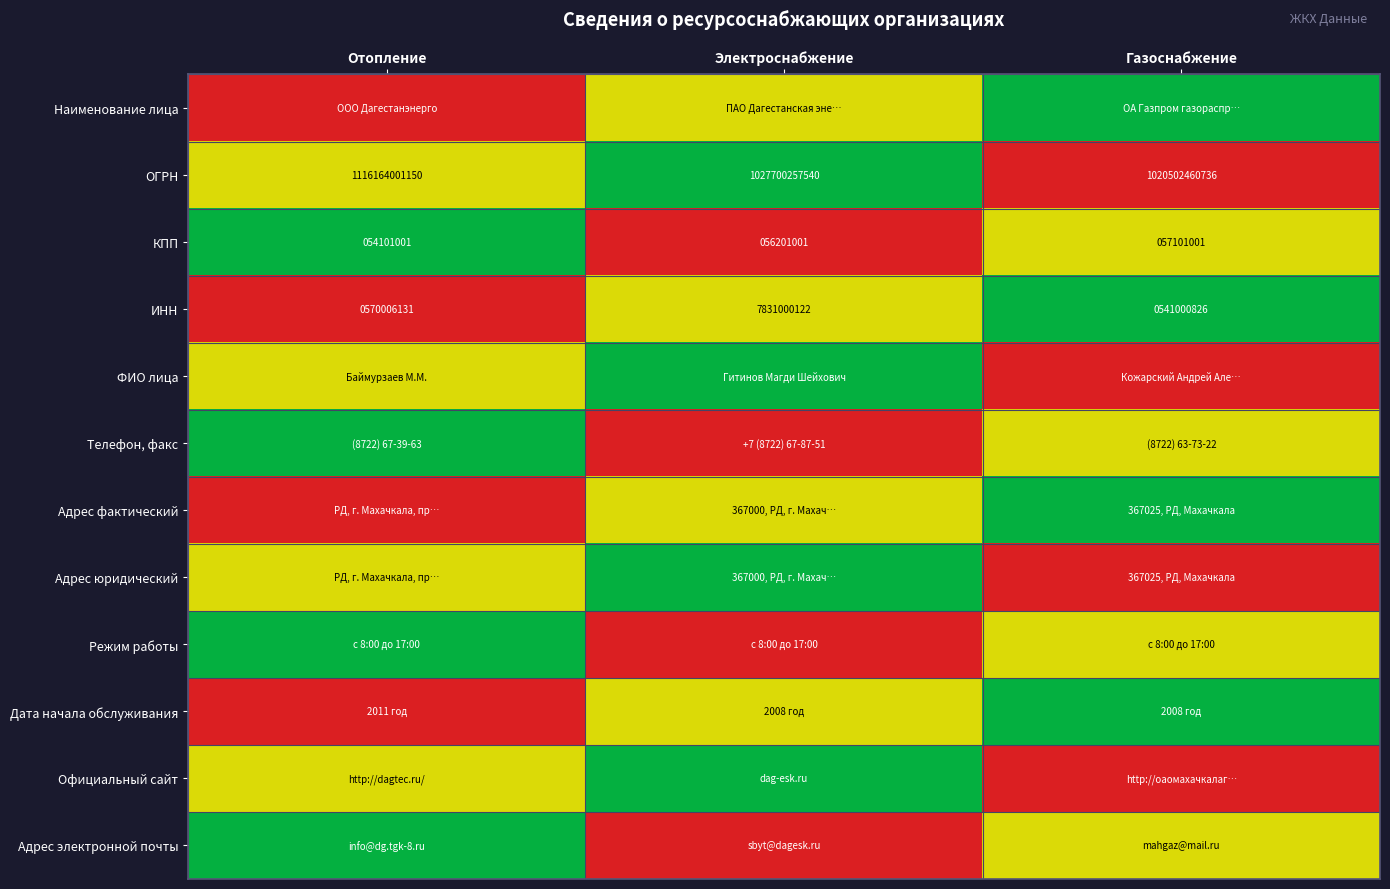

At which category is the sum across all series the highest?

Отопление